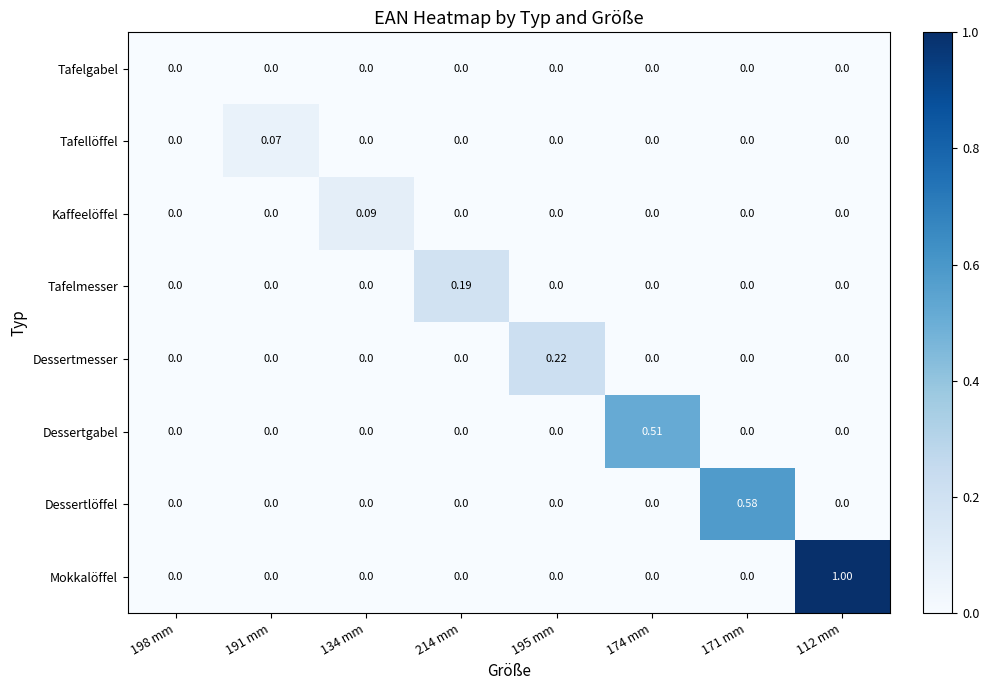

True or false: Kaffeelöffel has a value of 0.0 at 214 mm.

True